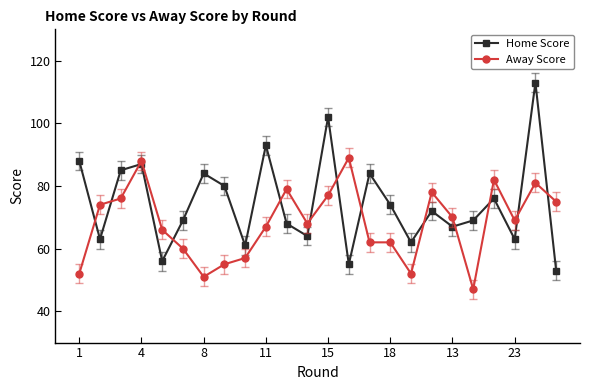

What is the highest value of the Home Score series?

113